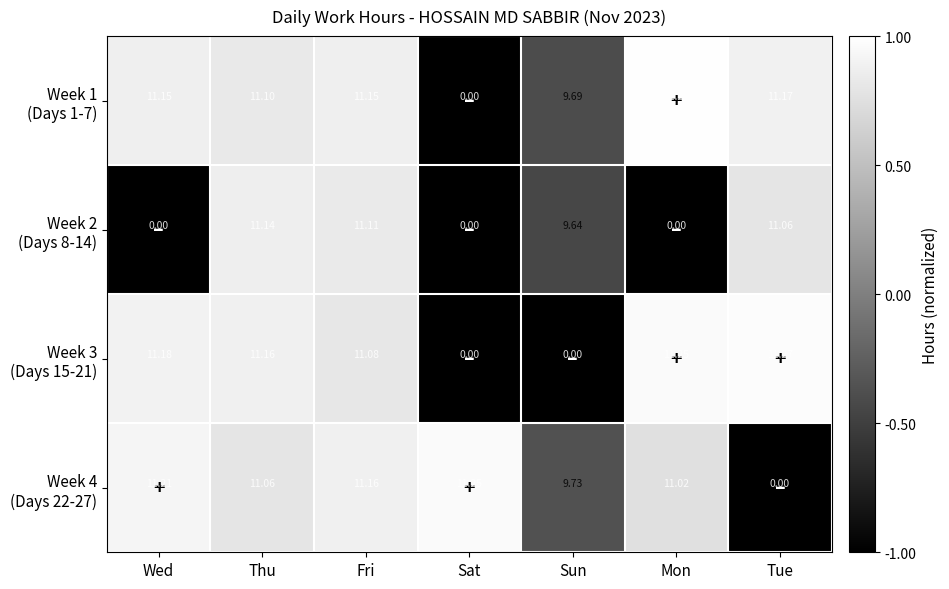

Which category has the highest value across all series?

Mon